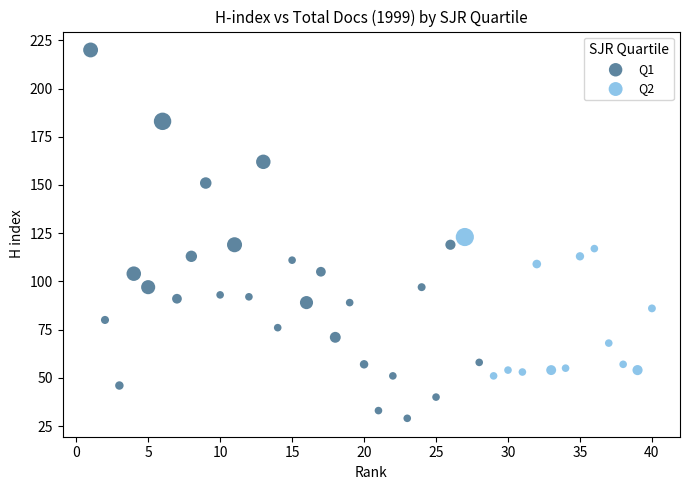

Which series reaches the minimum Y coordinate?

Q1